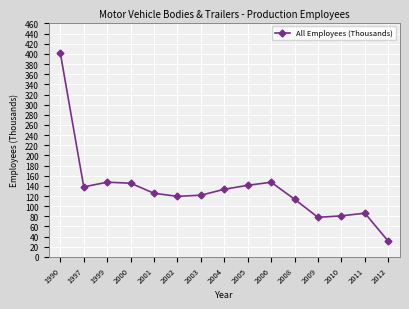

Which has a higher value, 2012 or 2000?

2000